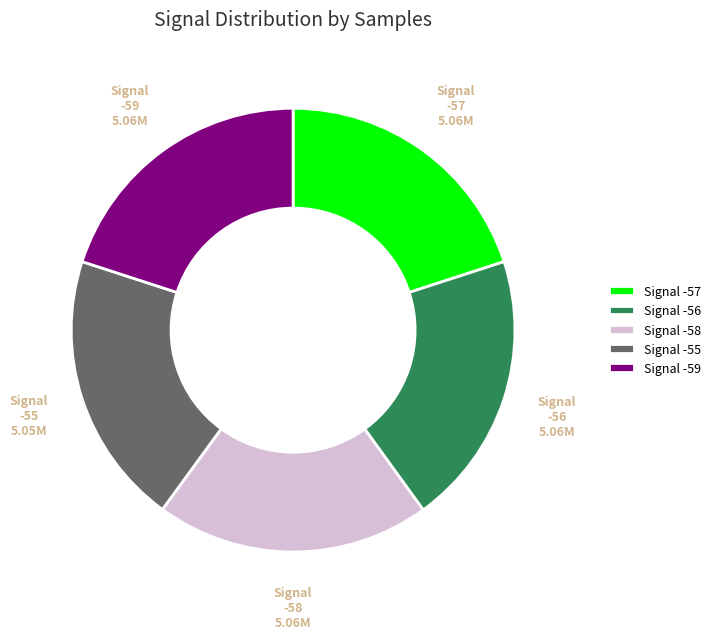

The Signal -57 slice represents 10% of the pie. True or false?

False